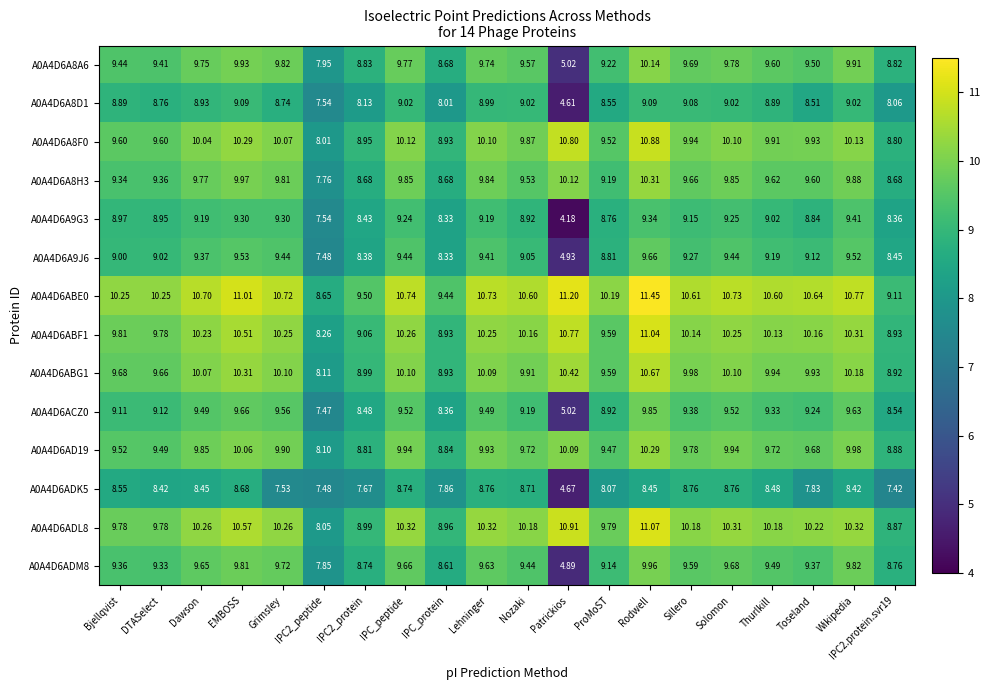

Which label corresponds to the smallest value in the chart?

Patrickios